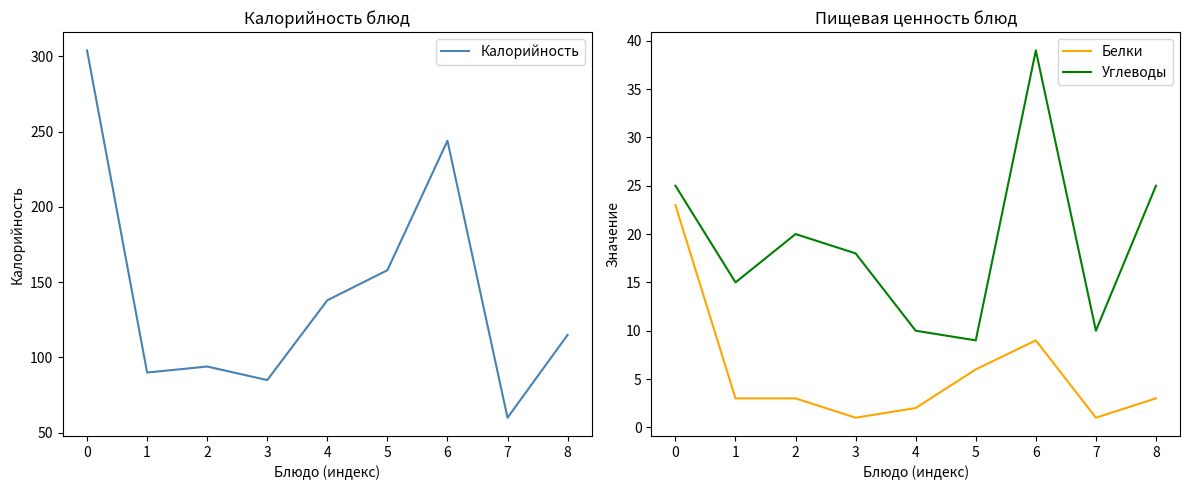

Where is Белки nearest to the value 12?

6